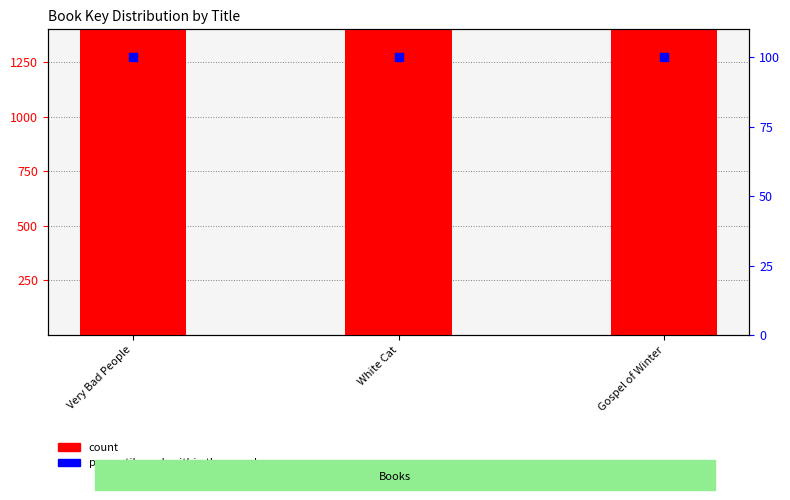

At which category is the sum across all series the highest?

Gospel of Winter